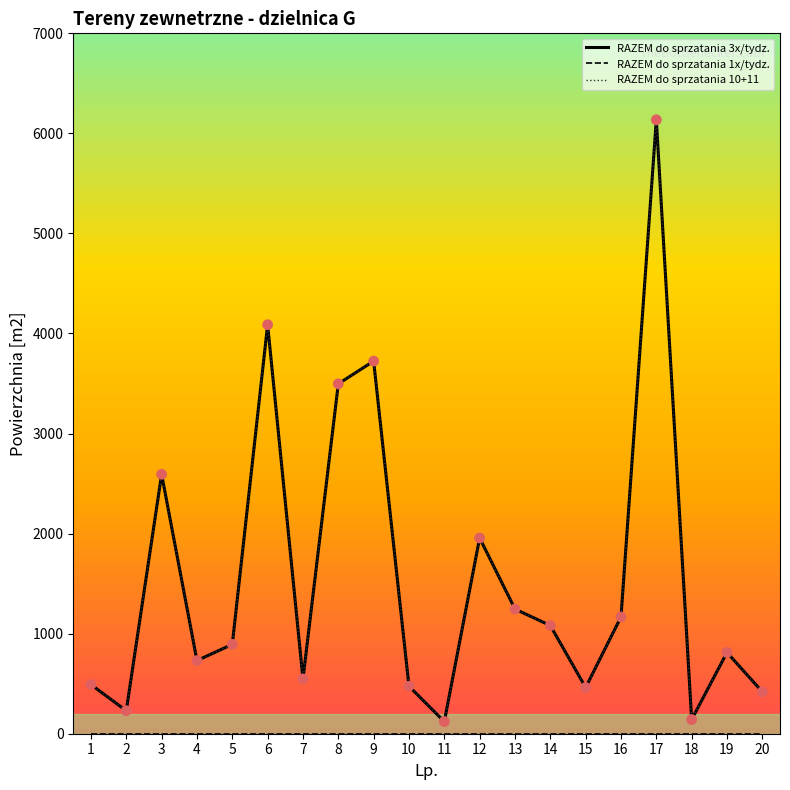

At which category is the sum across all series the highest?

17